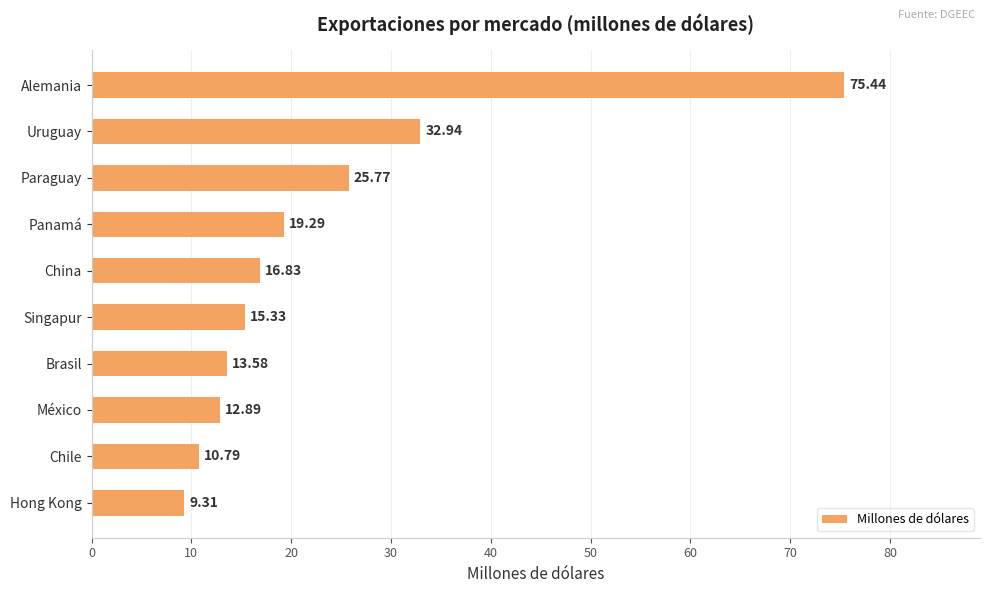

List the labels in order of value, largest first.

Alemania, Uruguay, Paraguay, Panamá, China, Singapur, Brasil, México, Chile, Hong Kong